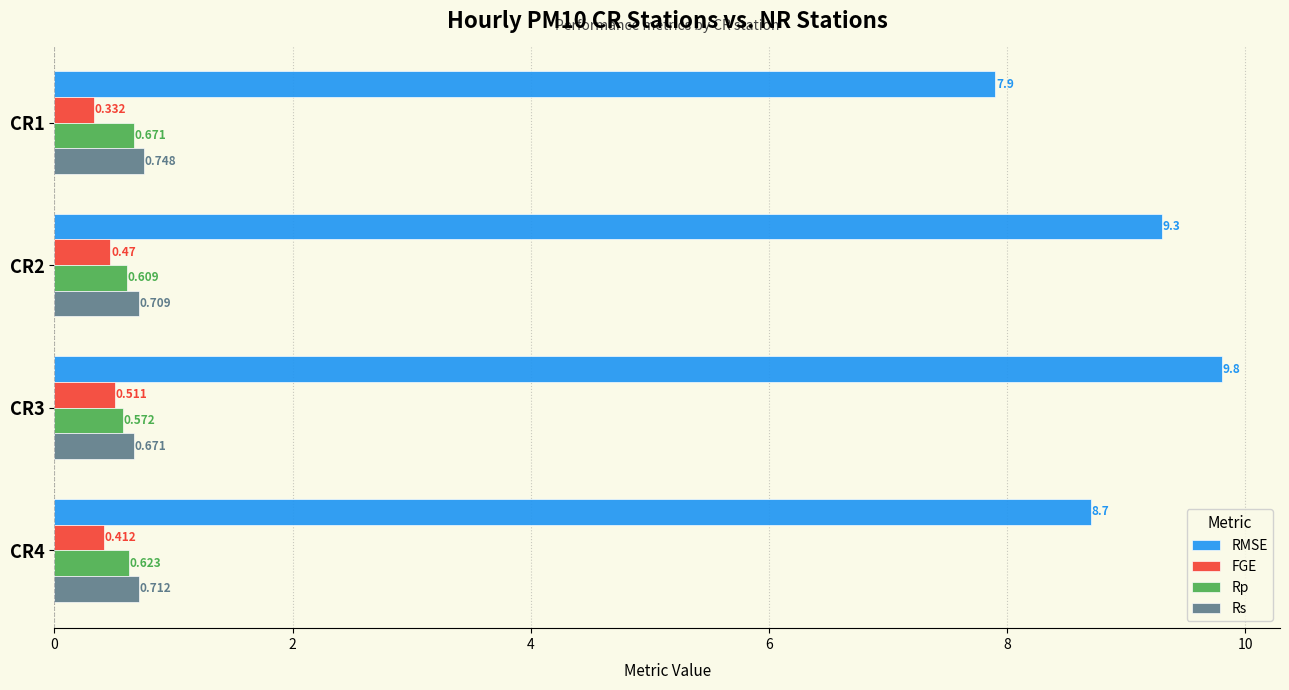

Which series has the largest total across all categories?

RMSE